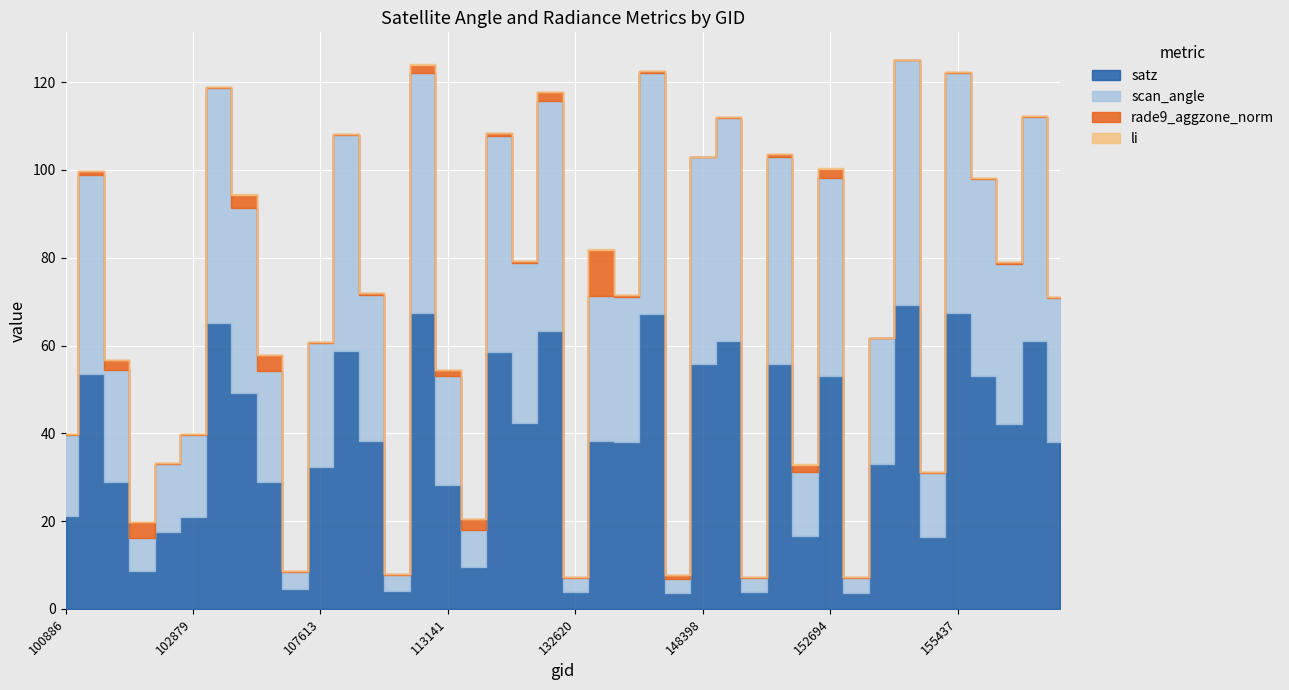

What is the total value across all series at 120905?

79.1